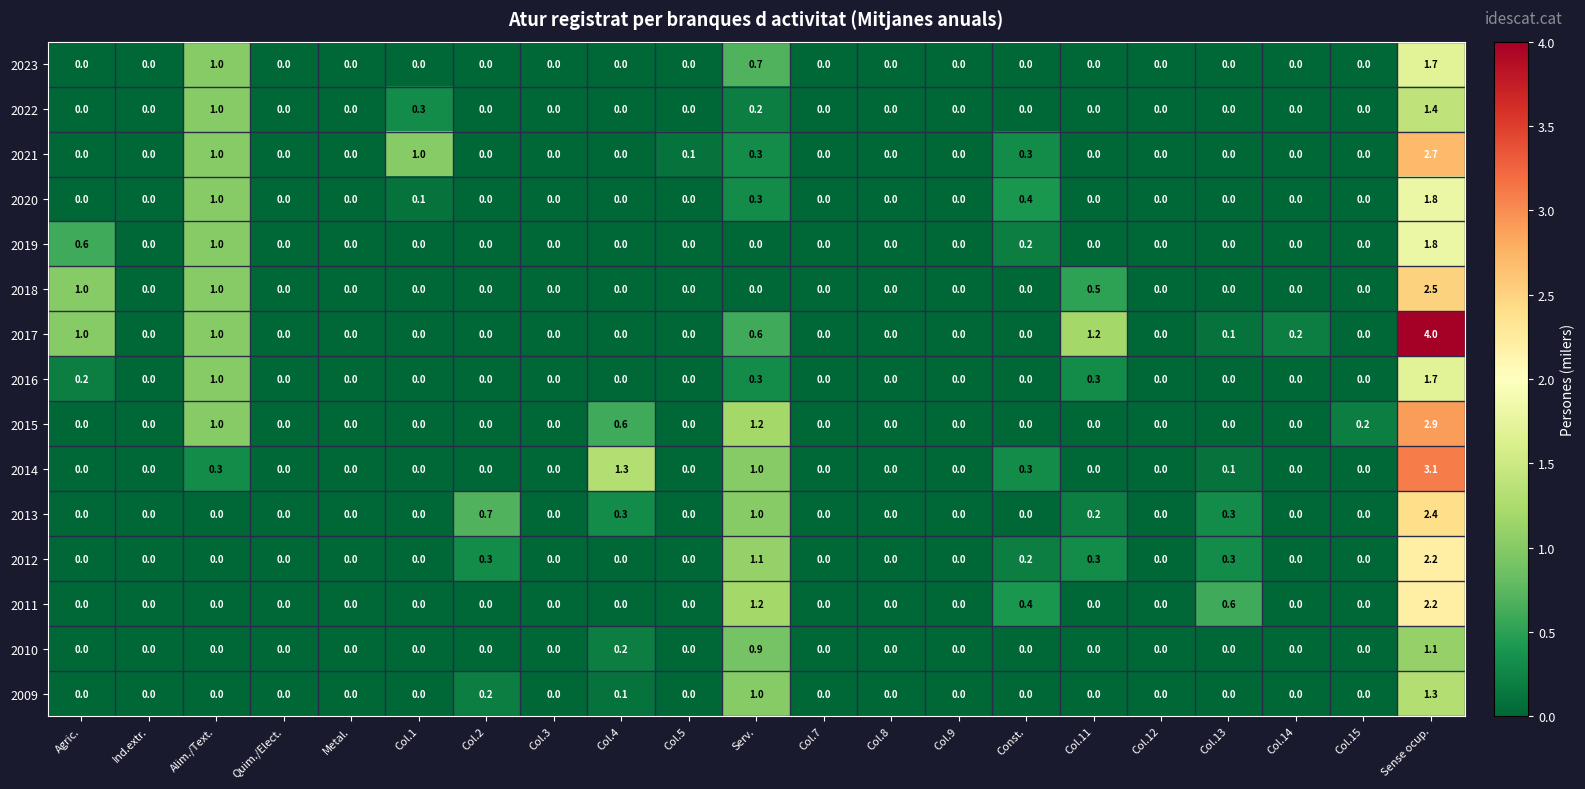

Which label corresponds to the largest value in the chart?

Sense ocup.